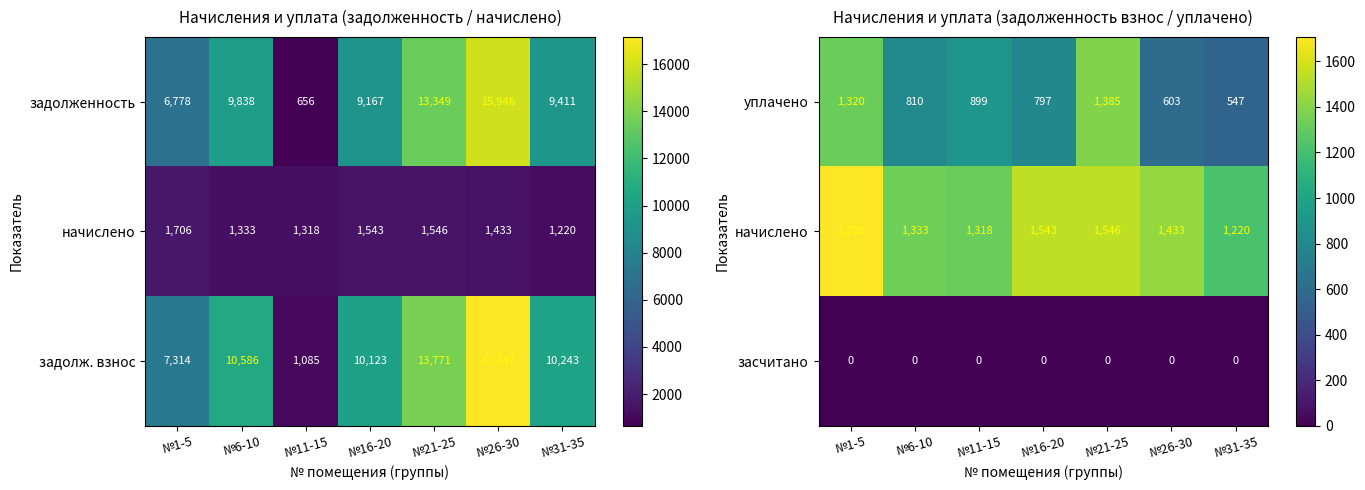

What is the highest value of the уплачено series?

1385